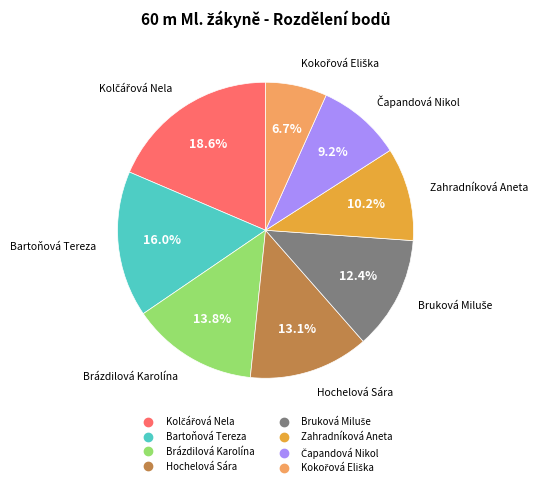

True or false: Bartoňová Tereza accounts for 16% of the total.

True